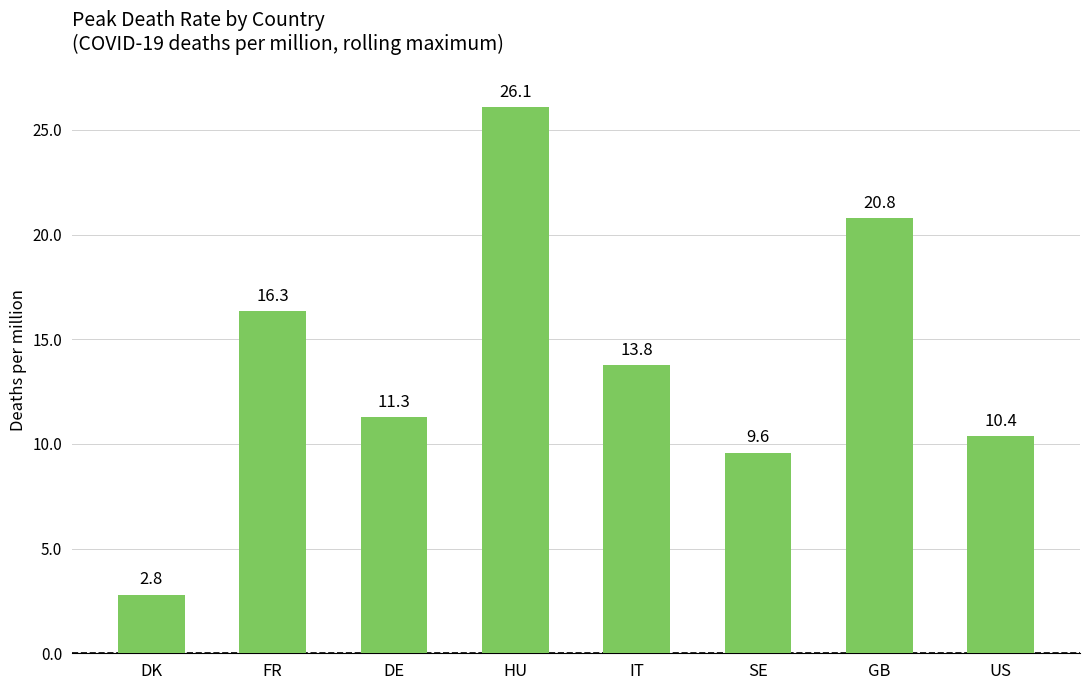

Rank the categories by value from lowest to highest.

DK, SE, US, DE, IT, FR, GB, HU